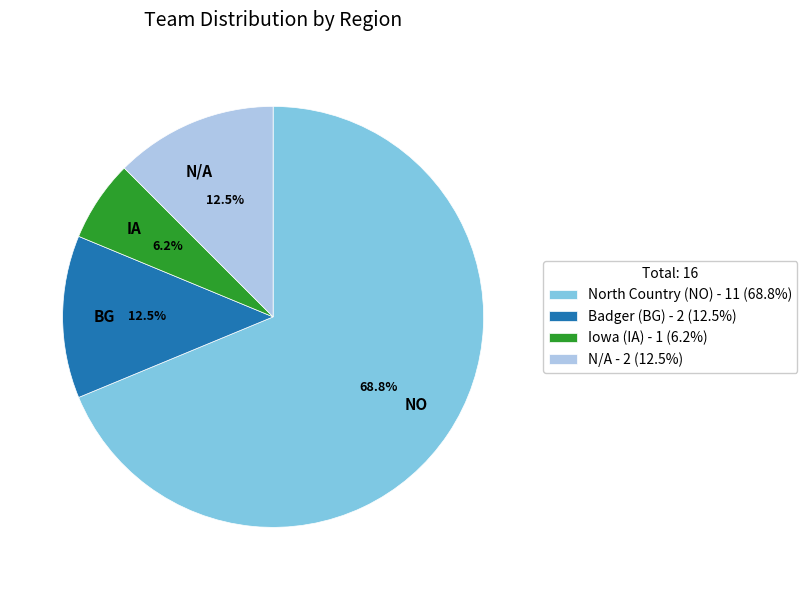

What is the ratio of the value at IA to the value at BG?

0.5